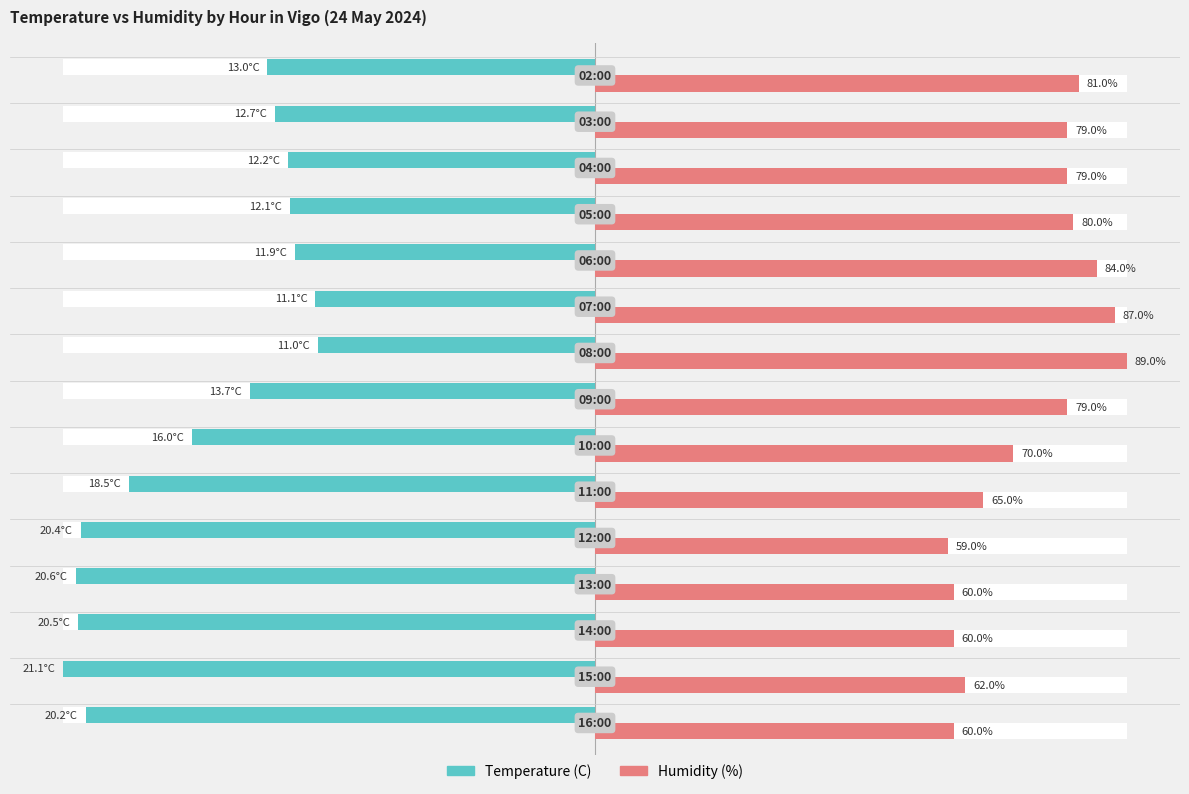

How many bars are there in each group?

2